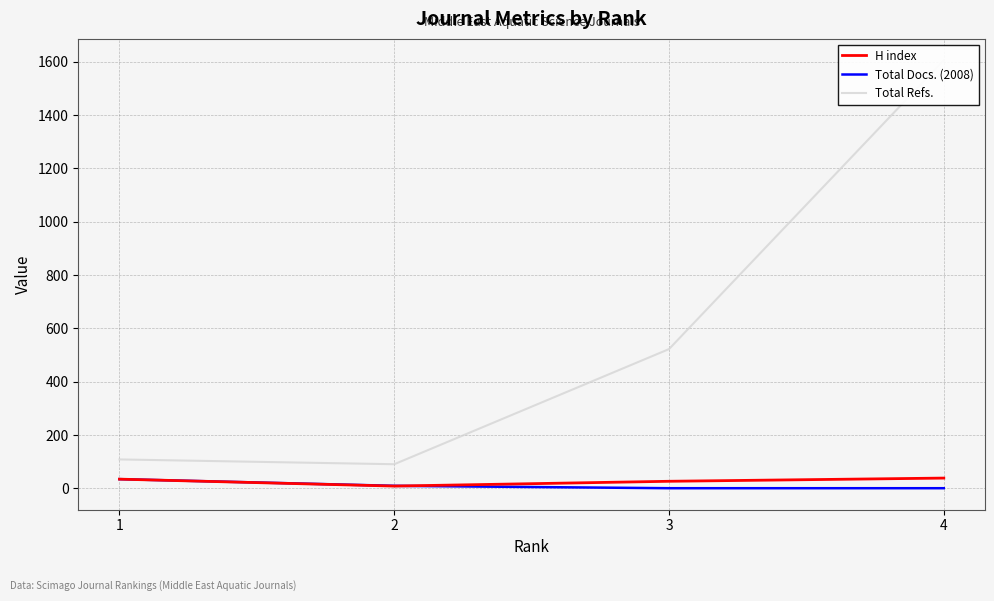

What is the difference between the highest and lowest values at 1?

74